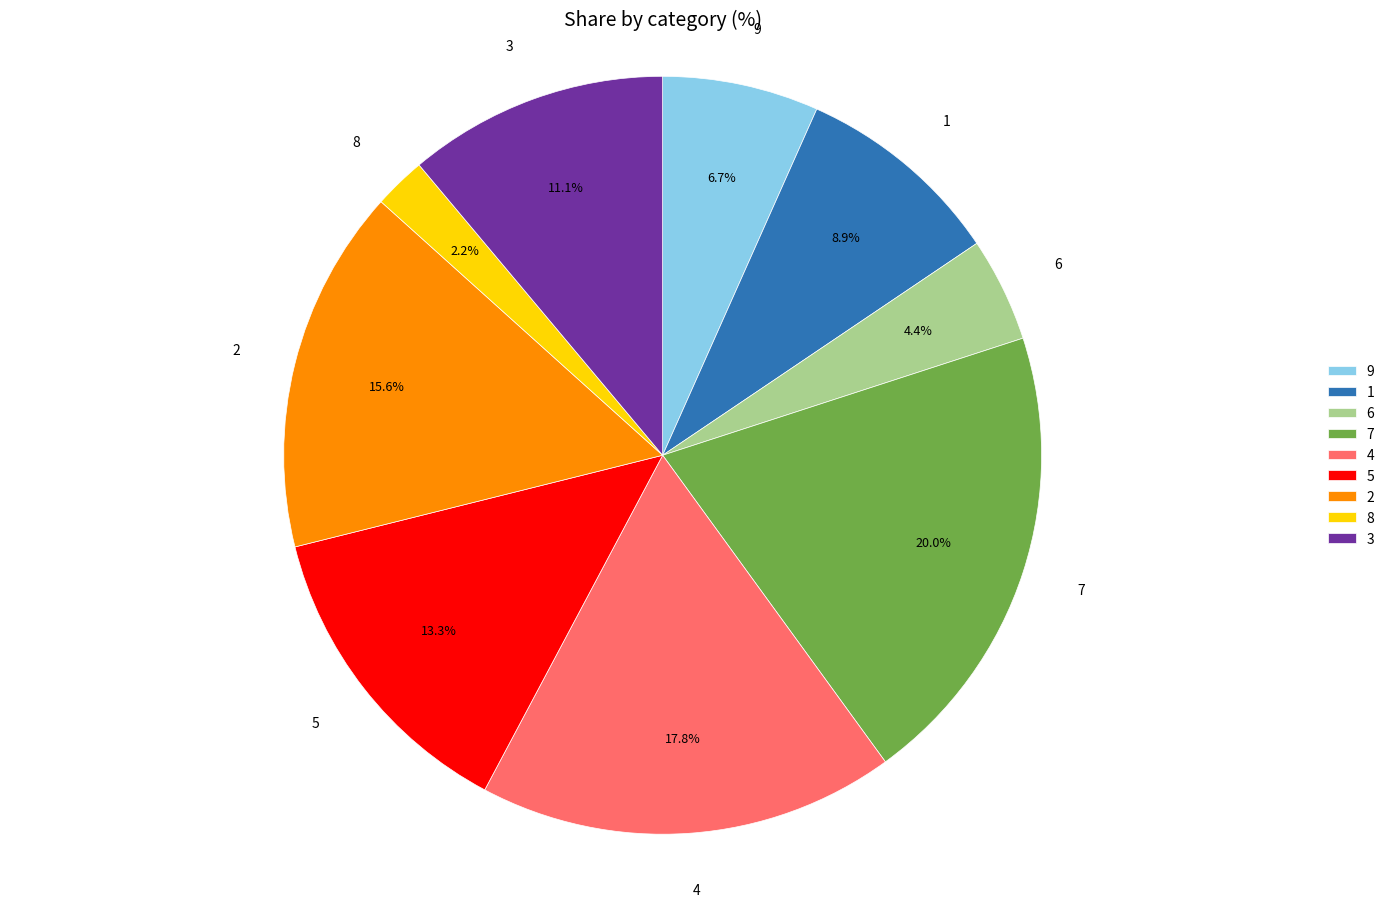

How many segments does this pie chart have?

9